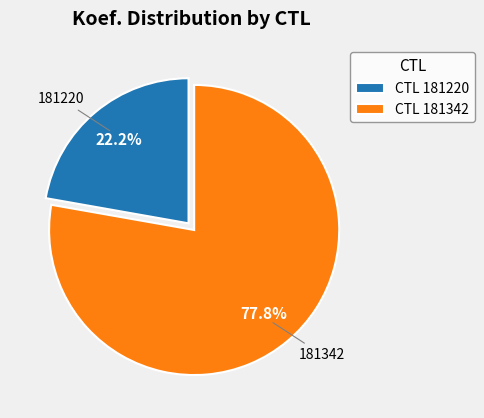

Count the number of slices in the pie.

2